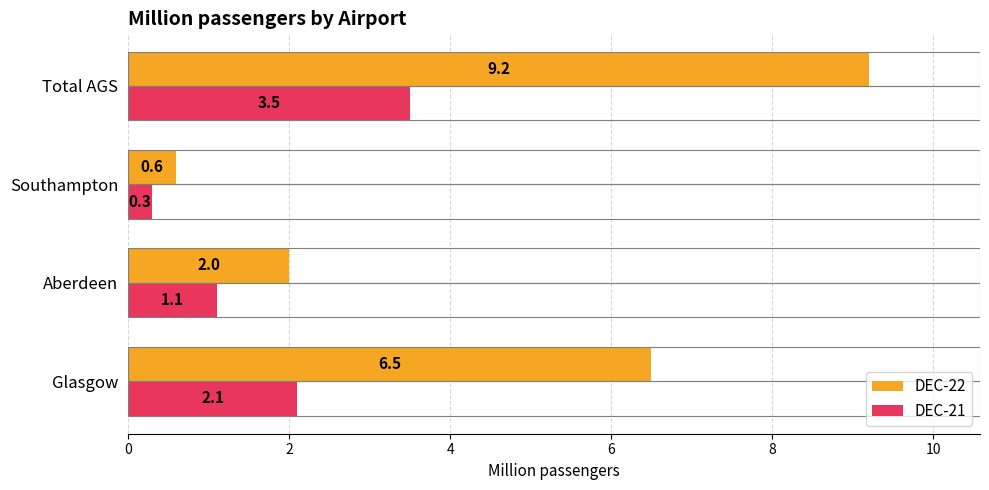

How many data points in DEC-21 are less than 2?

2